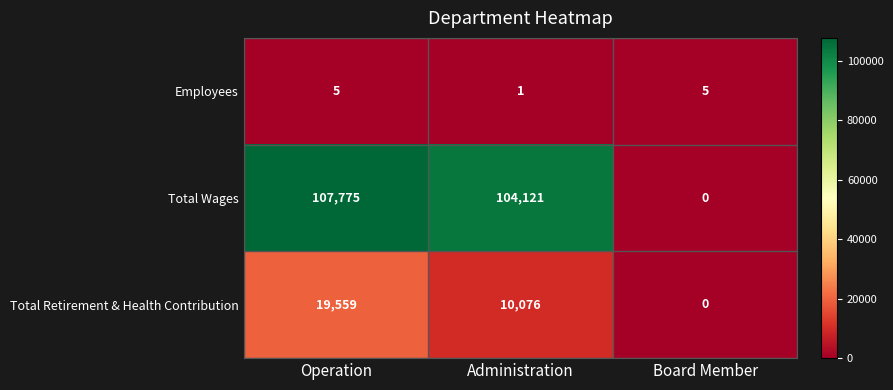

At how many categories does at least one series exceed 37902?

2